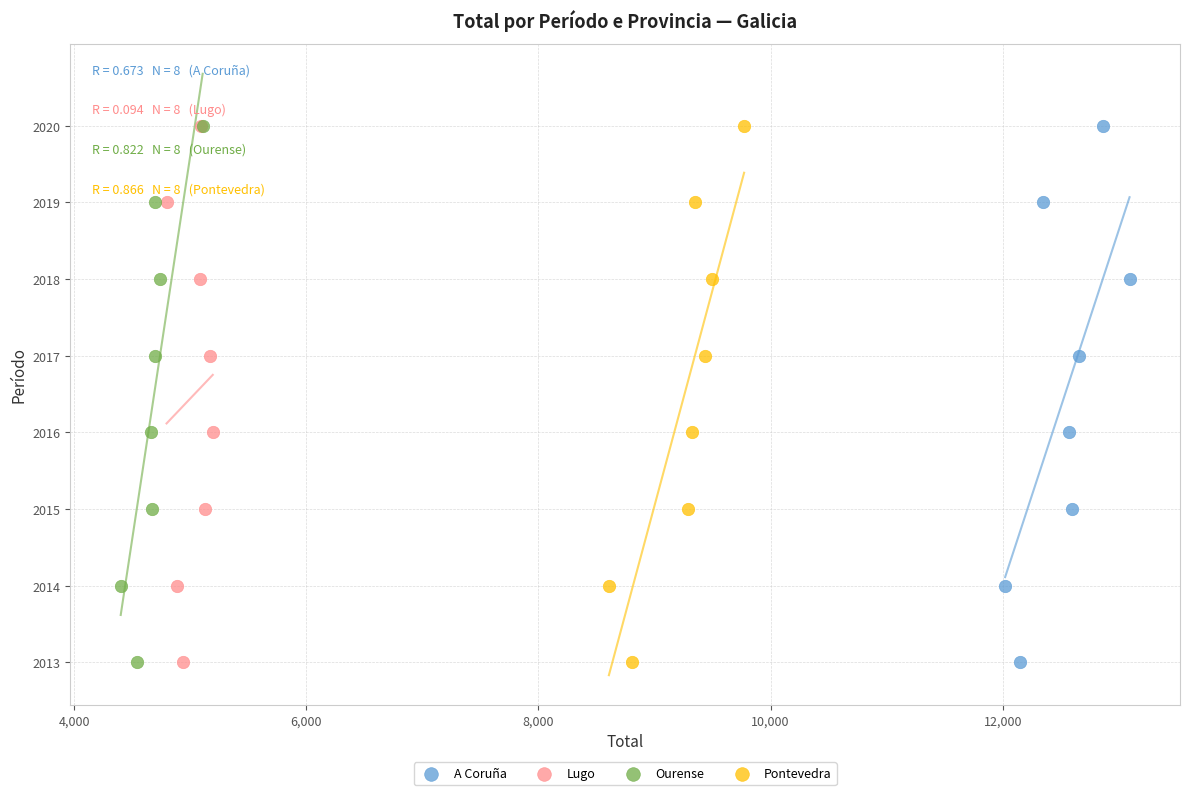

What are all the series names shown in the legend?

A Coruña, Lugo, Ourense, Pontevedra